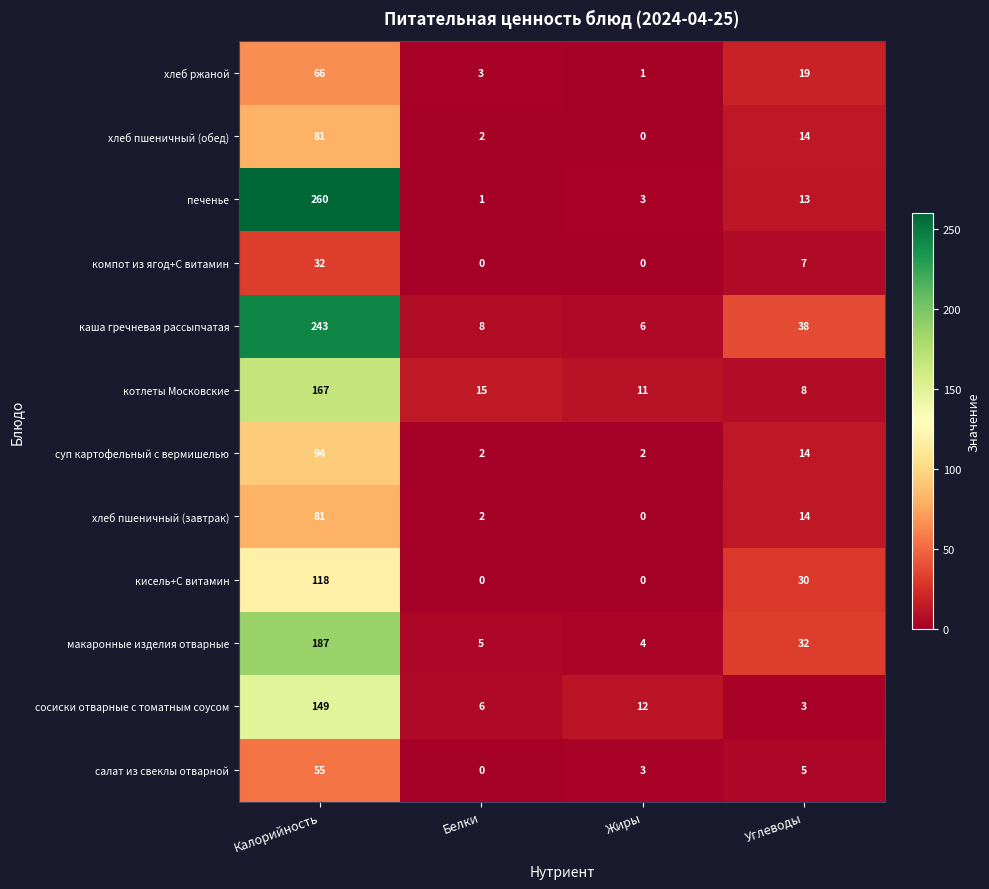

What is the total value across all series at Углеводы?

197